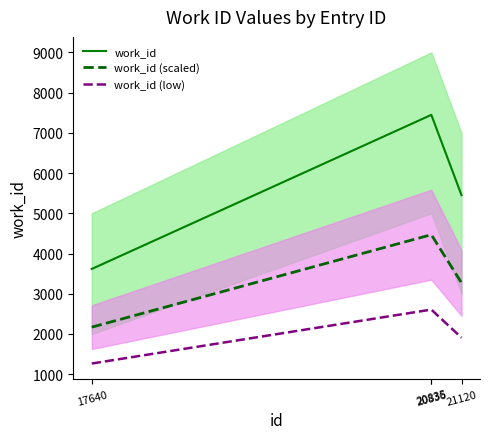

What is the sum of all work_id (low) values?

8387.0